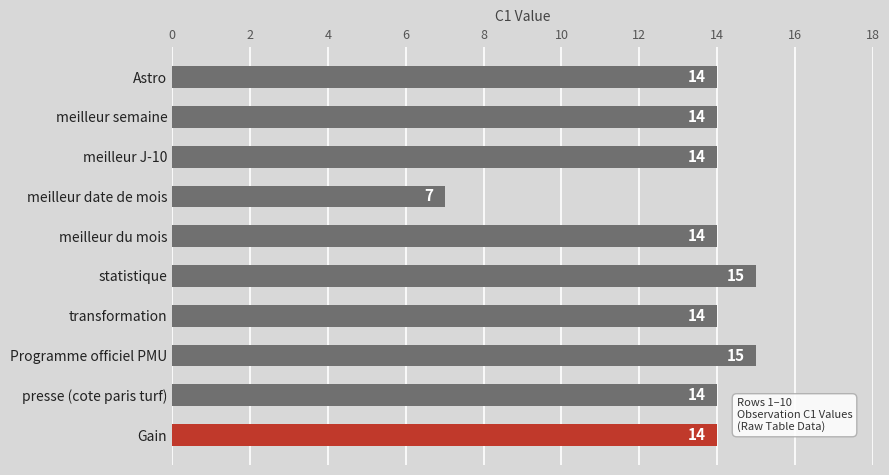

Is it true that the value at meilleur semaine is 14?

True